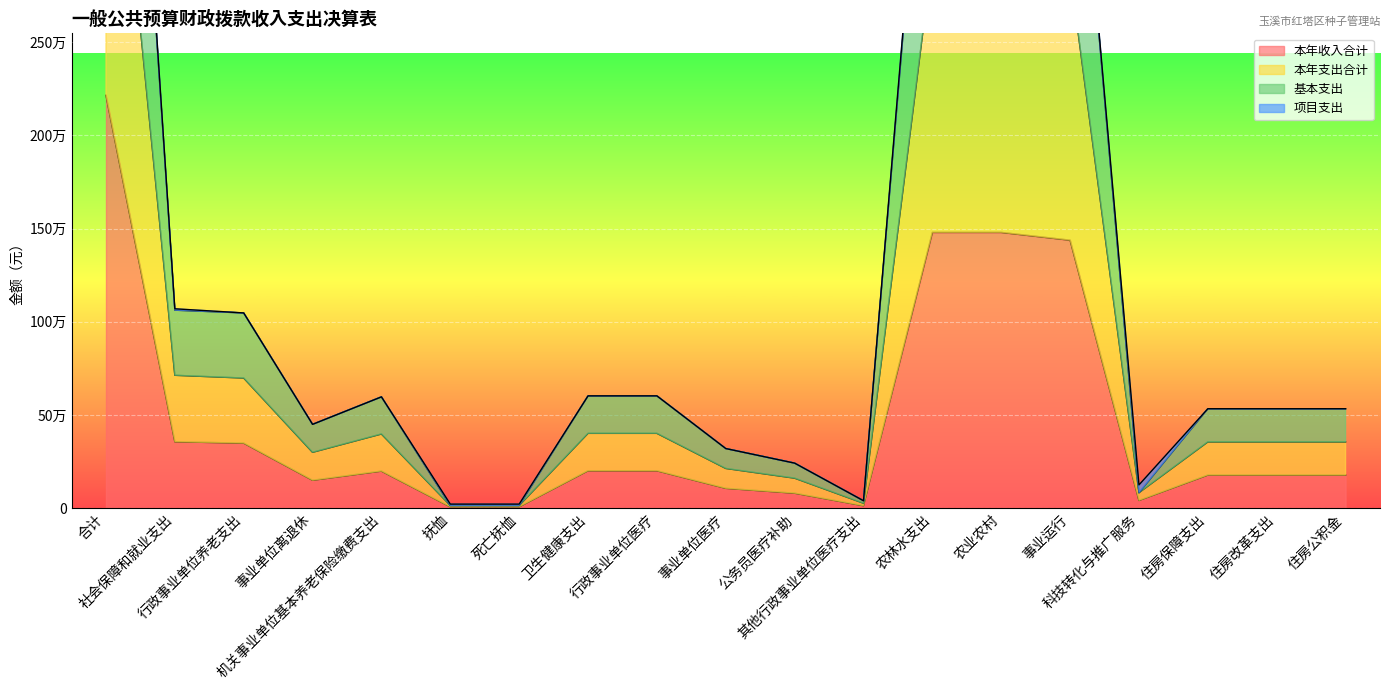

The 本年支出合计 series shows 83537.0 at 科技转化与推广服务. True or false?

True